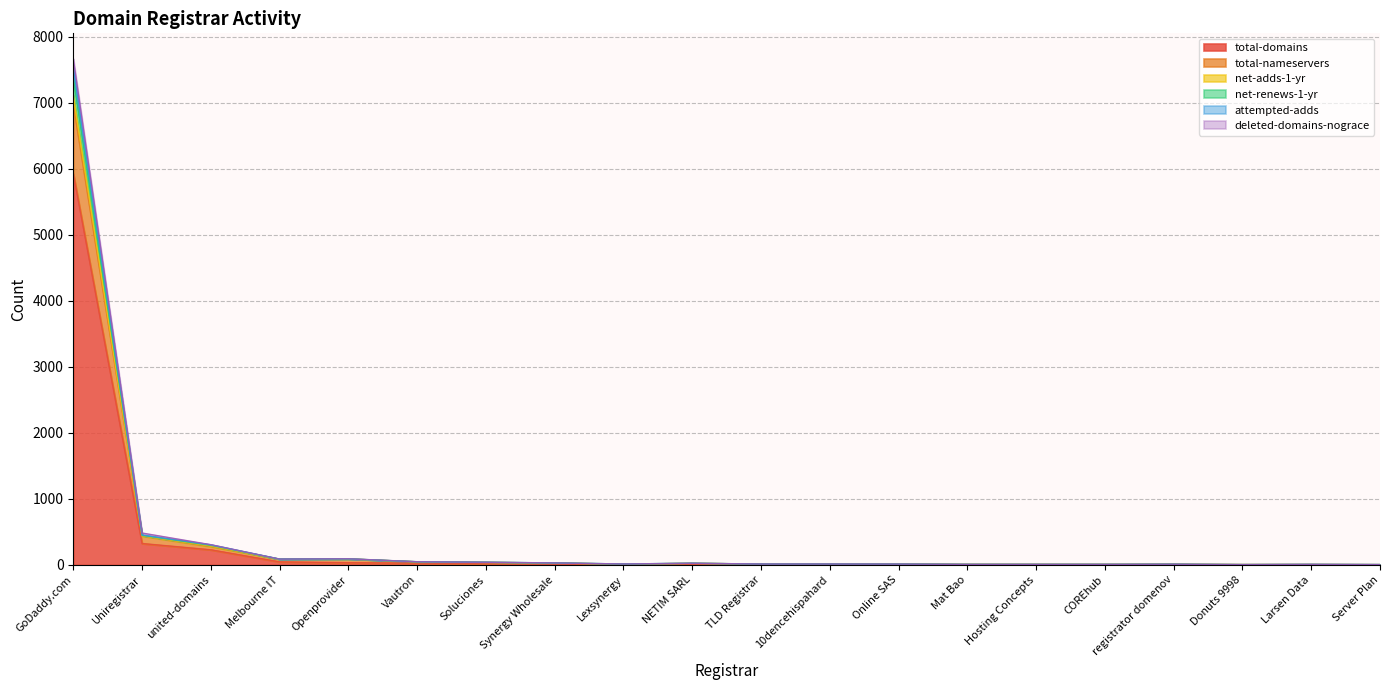

At which label does deleted-domains-nograce first exceed 14?

GoDaddy.com